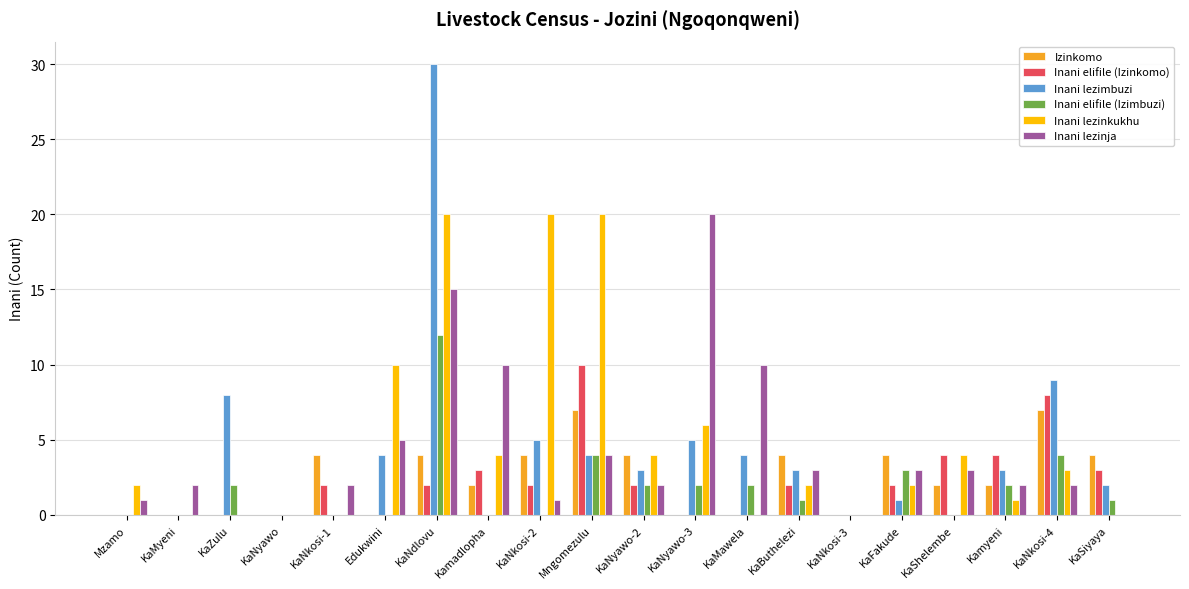

The value of Inani elifile (Izimbuzi) at KaNkosi-1 is 0. True or false?

True